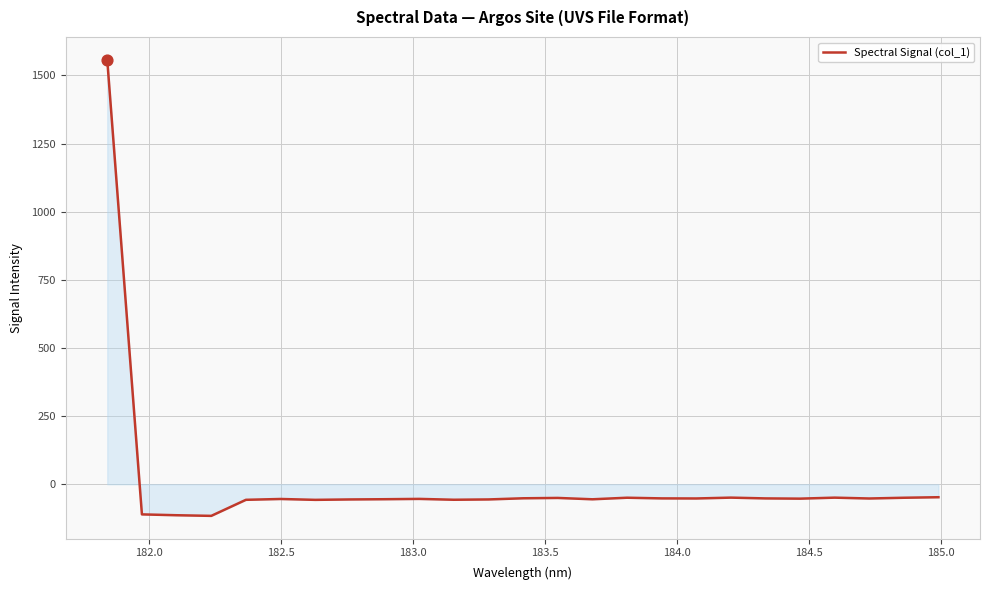

What is the smallest value displayed?

-116.0